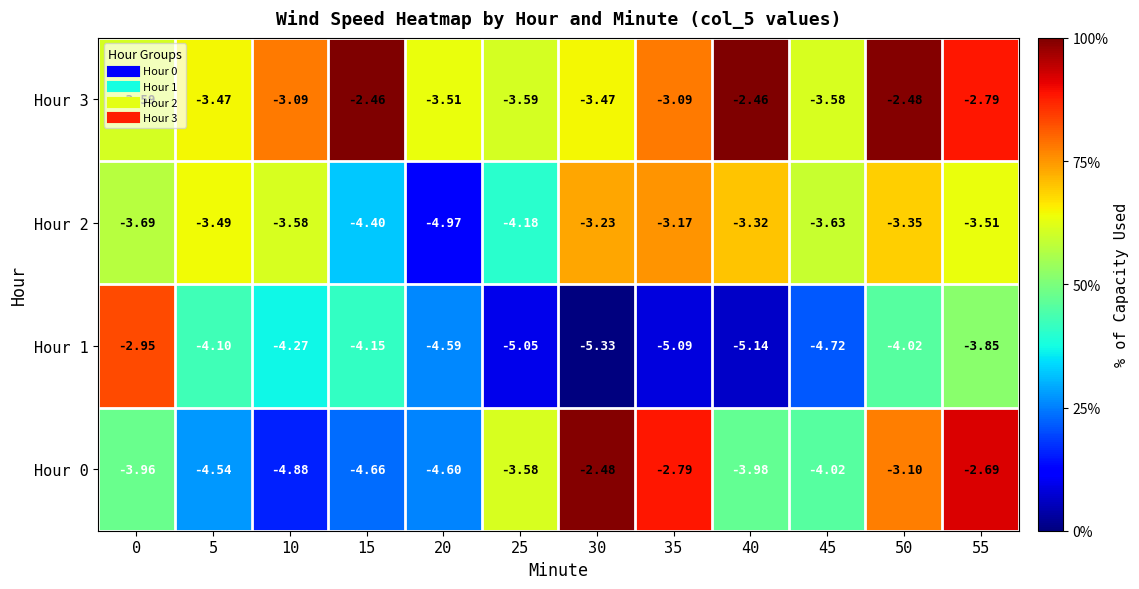

Is the value of Hour 1 at 50 greater than the value of Hour 0 at 0?

No